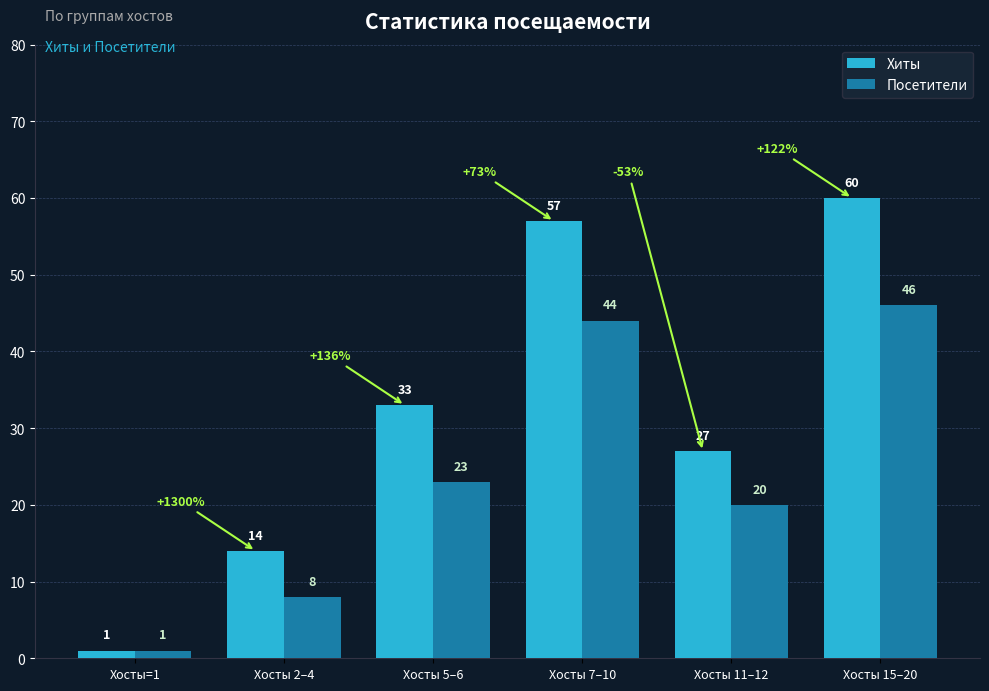

How many series are shown in this chart?

2